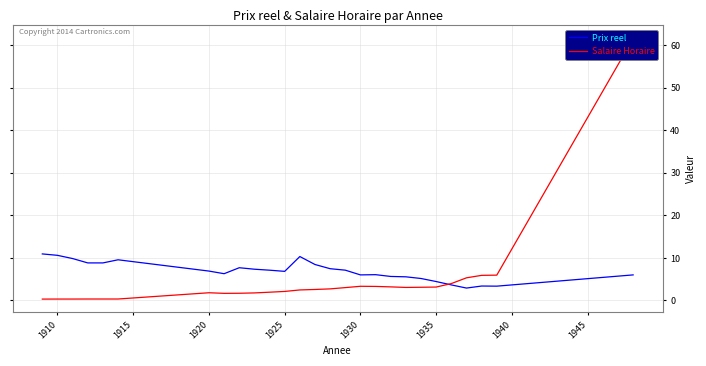

The value of Prix reel at 1910 is 10.6. True or false?

True